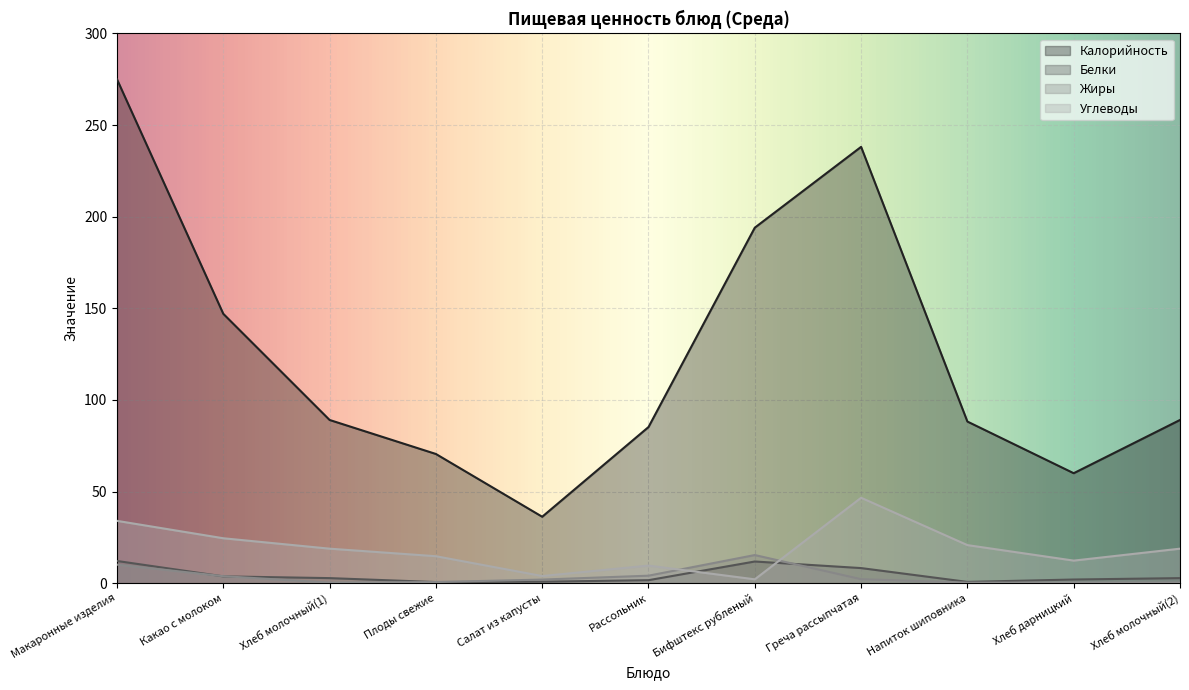

In Калорийность, how many points are higher than both neighbors (excluding endpoints)?

1